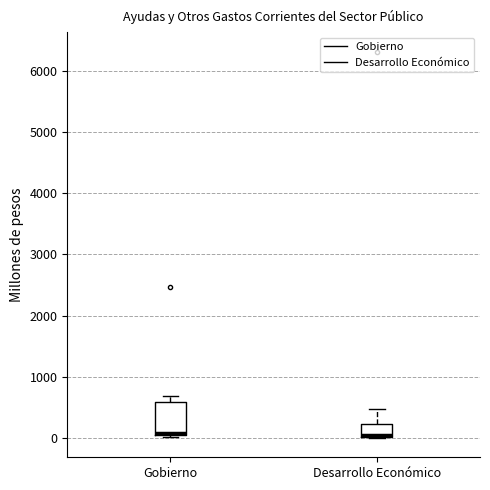

Which box is the tallest, from its lower edge to its upper edge?

Gobierno